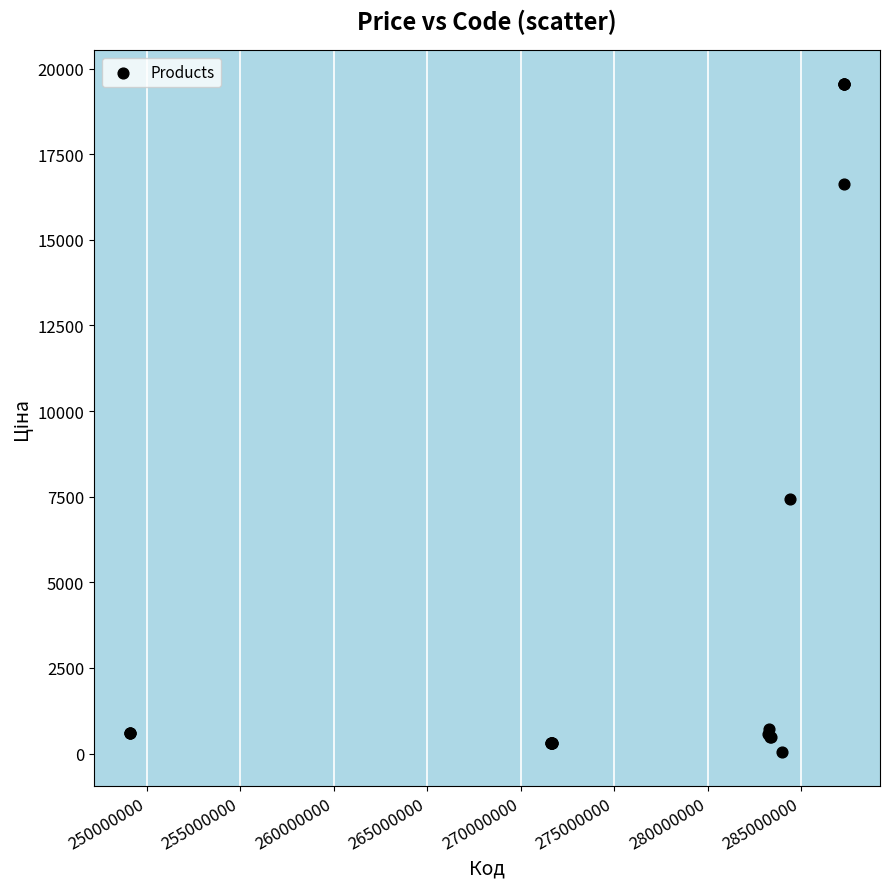

What Y value in the scatter plot is closest to 9798?

7444.6